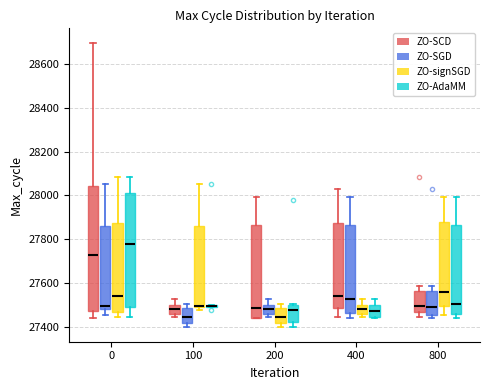

Reading left to right, transcribe this box plot: for each box, give where its median line is, the range the box spans, and where its two whiskers end, as read against the y-axis. The values are not printed on the chart, so give them approximately, as read against the axis.

0 (ZO-SCD): median 27720, box 27480 to 28040, whiskers 27440 to 28700
0 (ZO-SGD): median 27500, box 27480 to 27860, whiskers 27460 to 28060
0 (ZO-signSGD): median 27540, box 27460 to 27880, whiskers 27440 to 28080
0 (ZO-AdaMM): median 27780, box 27480 to 28020, whiskers 27440 to 28080
100 (ZO-SCD): median 27480, box 27460 to 27500, whiskers 27440 to 27520
100 (ZO-SGD): median 27440, box 27420 to 27480, whiskers 27400 to 27500
100 (ZO-signSGD): median 27500 (drawn on the box's lower edge), box 27500 to 27860, whiskers 27480 to 28060
100 (ZO-AdaMM): box collapsed to a line at 27500, whiskers 27500 to 27500
200 (ZO-SCD): median 27480, box 27440 to 27860, whiskers 27440 to 28000
200 (ZO-SGD): median 27480, box 27460 to 27500, whiskers 27440 to 27520
200 (ZO-signSGD): median 27440, box 27420 to 27480, whiskers 27400 to 27500
200 (ZO-AdaMM): median 27480, box 27420 to 27500, whiskers 27400 to 27500
400 (ZO-SCD): median 27540, box 27480 to 27880, whiskers 27440 to 28020
400 (ZO-SGD): median 27520, box 27460 to 27860, whiskers 27440 to 28000
400 (ZO-signSGD): median 27480, box 27460 to 27500, whiskers 27440 to 27520
400 (ZO-AdaMM): median 27480, box 27440 to 27500, whiskers 27440 (just below the box's lower edge) to 27520
800 (ZO-SCD): median 27500, box 27460 to 27560, whiskers 27440 to 27580
800 (ZO-SGD): median 27500, box 27460 to 27560, whiskers 27440 to 27580
800 (ZO-signSGD): median 27560, box 27500 to 27880, whiskers 27460 to 28000
800 (ZO-AdaMM): median 27500, box 27460 to 27860, whiskers 27440 to 28000